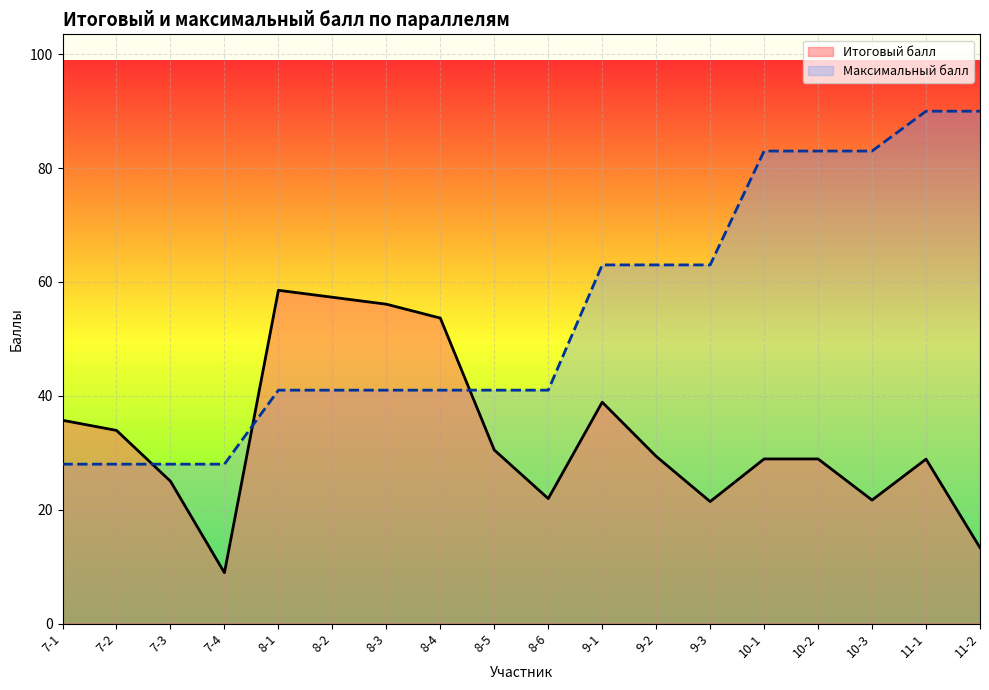

Which series changed the most between 8-1 and 8-3?

Итоговый балл